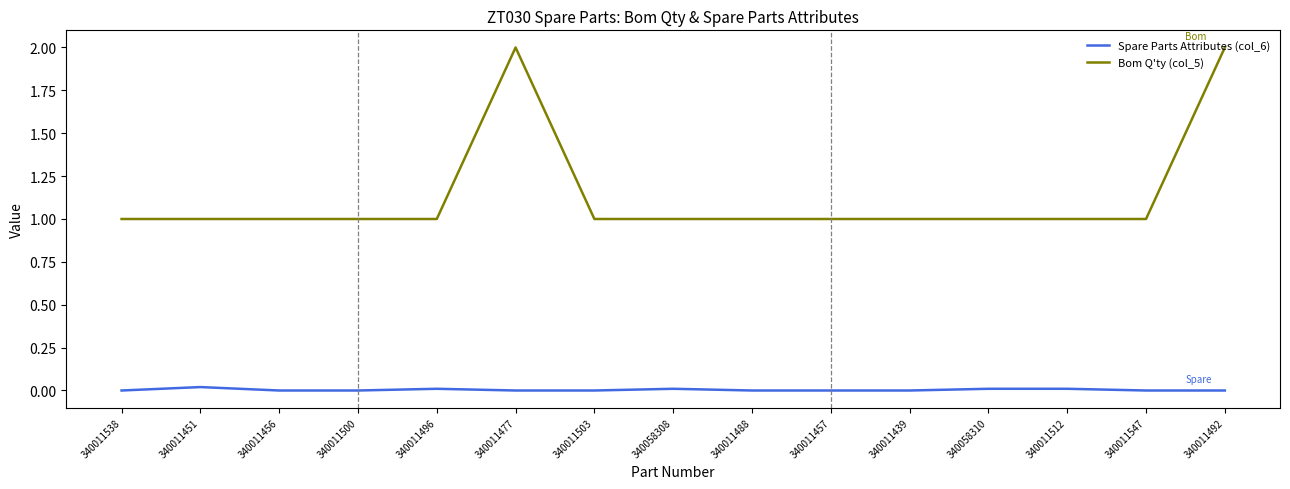

Does the chart display data point markers on the line(s)?

No